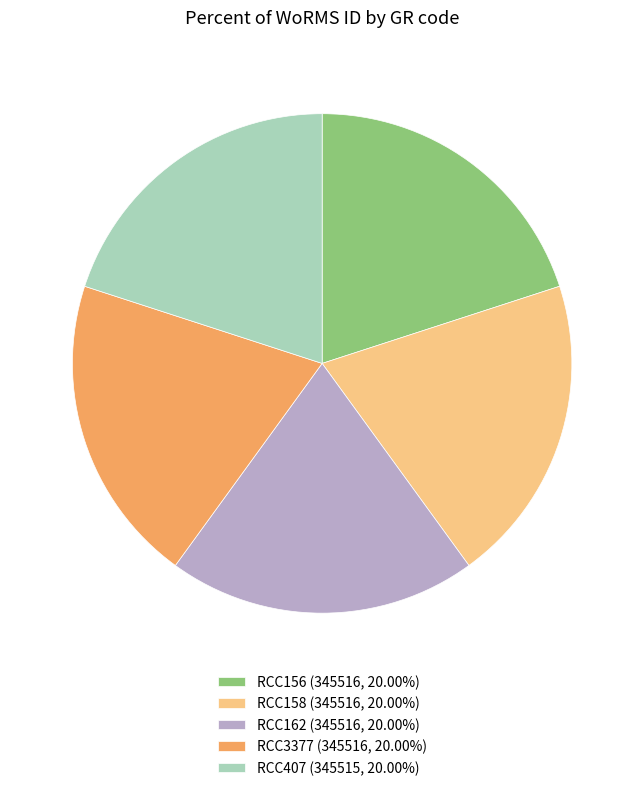

How many segments does this pie chart have?

5